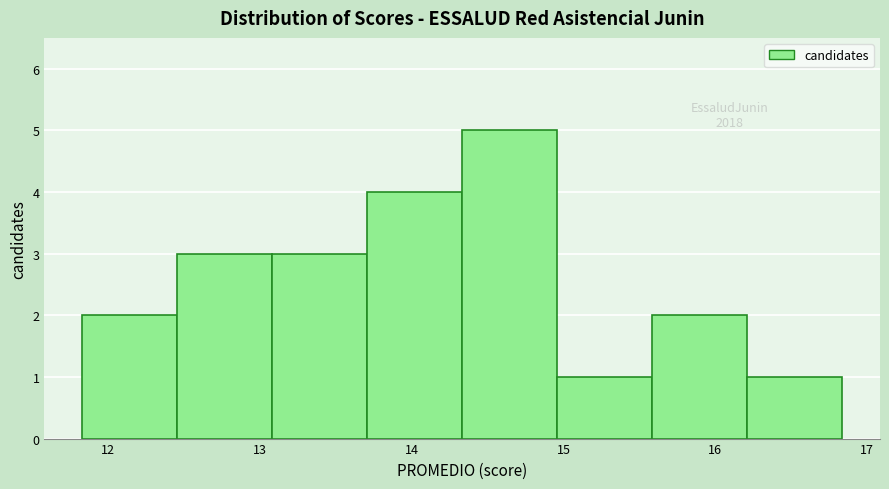

Over which range of the x-axis is the bar tallest?

14.3 to 15.0